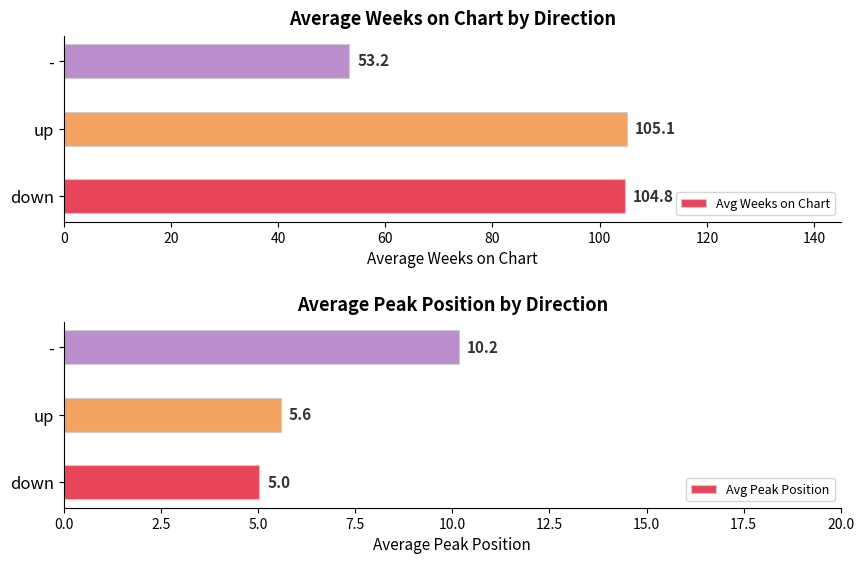

What is the value of the Avg Peak Position bar at the 3rd from the left?

10.2